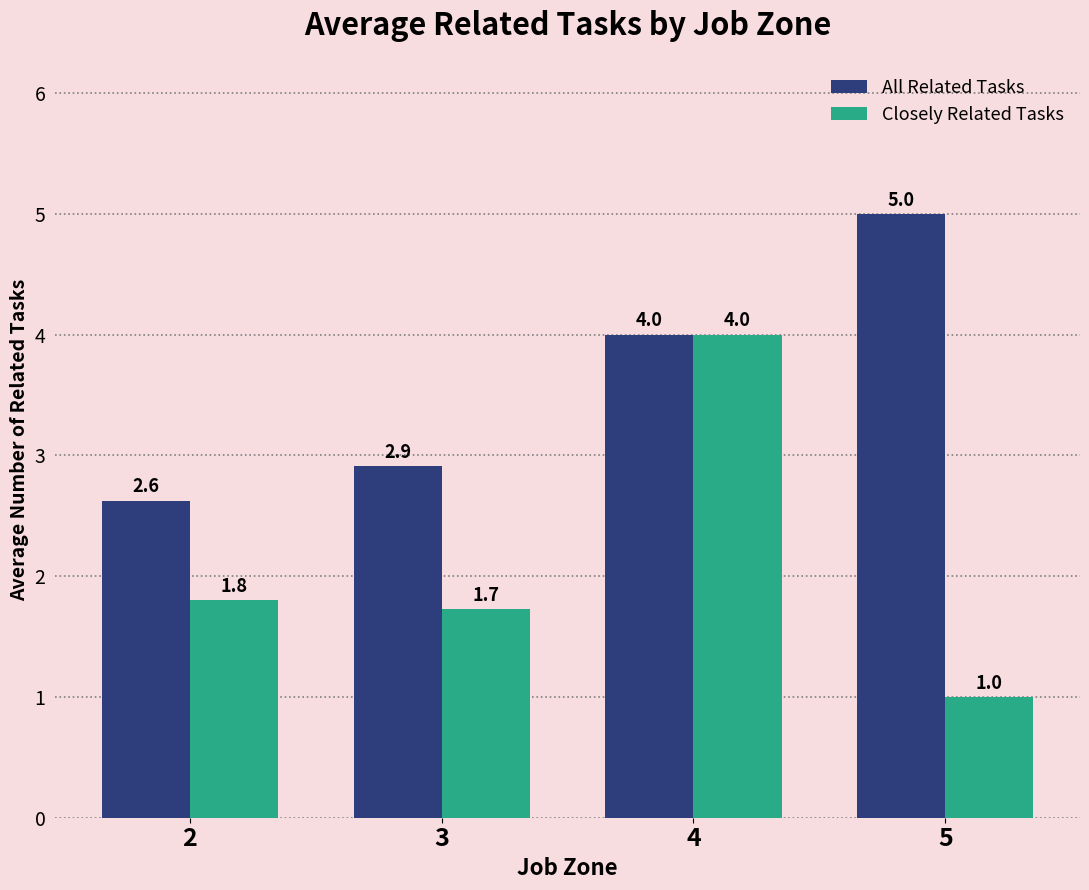

Which category has the highest value across all series?

5